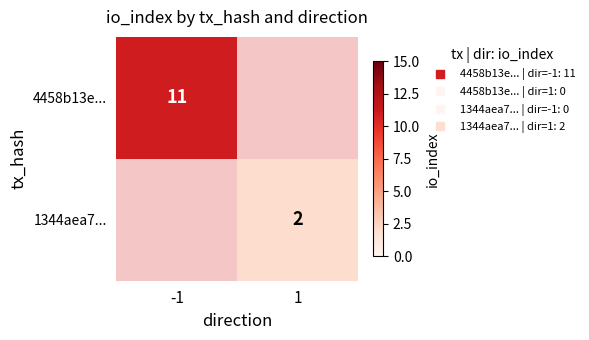

What is the maximum value shown in the chart?

11.0